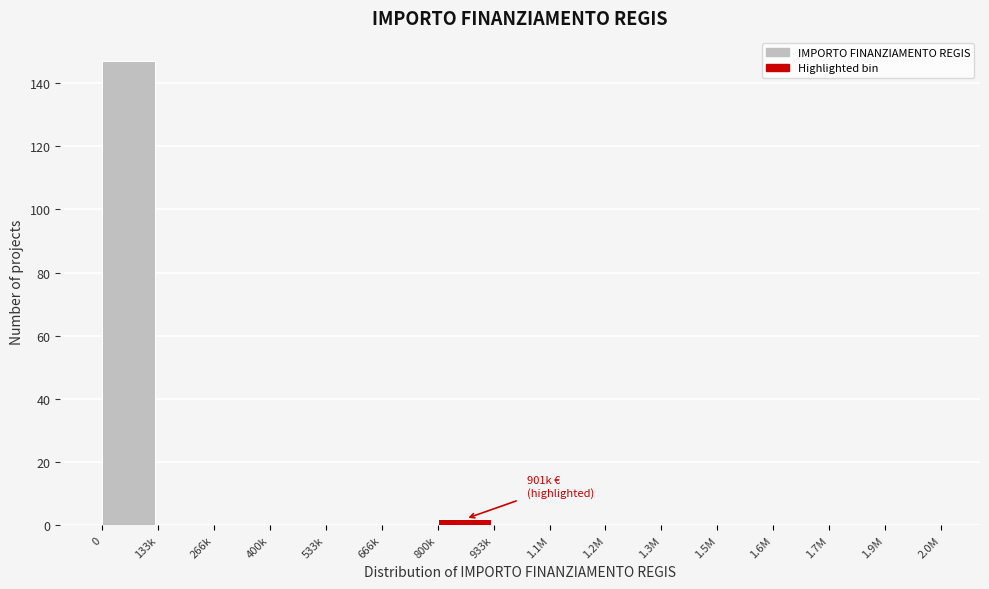

Reading left to right, what are all the values shown in this chart?

0=147	133k=0	266k=0	400k=0	533k=0	666k=0	800k=2	933k=0	1.1M=0	1.2M=0	1.3M=0	1.5M=0	1.6M=0	1.7M=0	1.9M=0